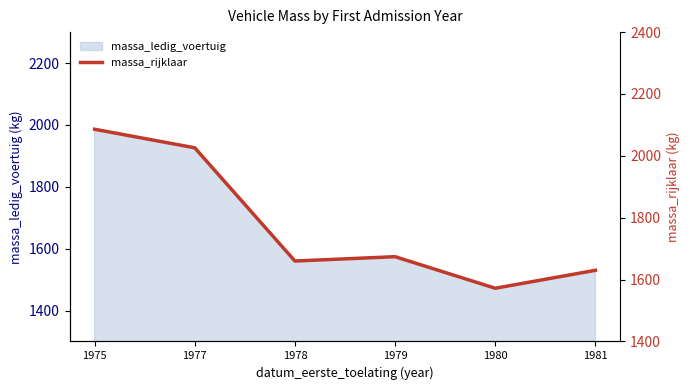

True or false: the data shows 1660 at 1978.

True